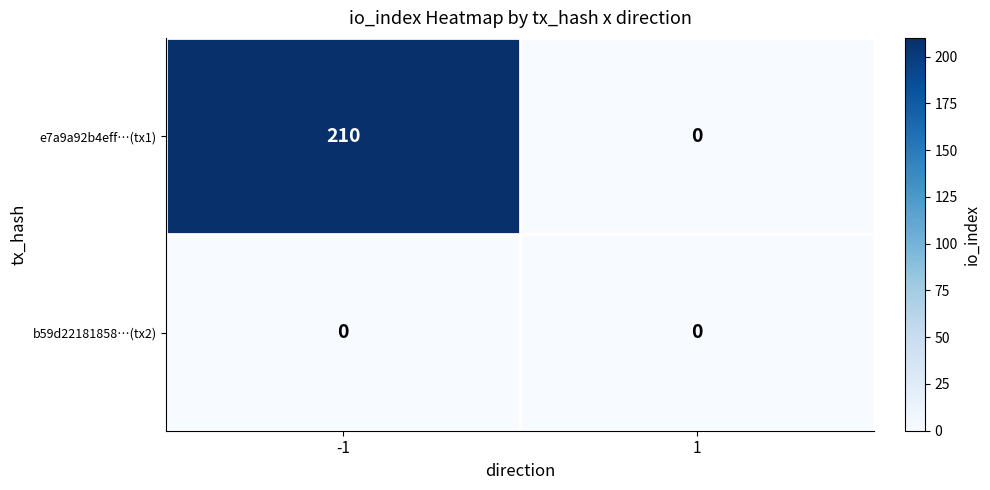

Which series has the largest total across all categories?

e7a9a92b4eff…(tx1)